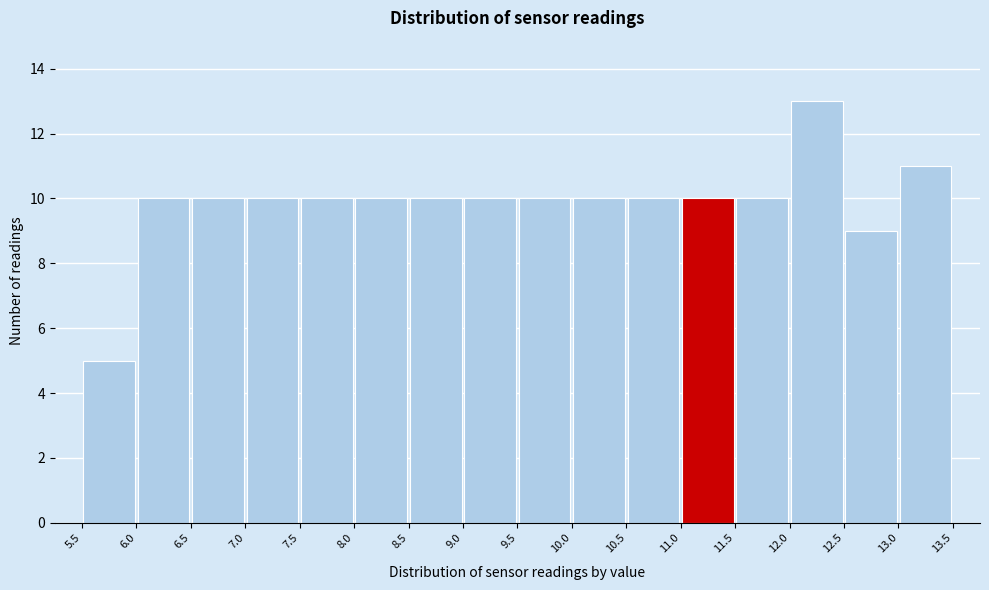

Which range on the x-axis has the tallest bar?

12.0 to 12.5